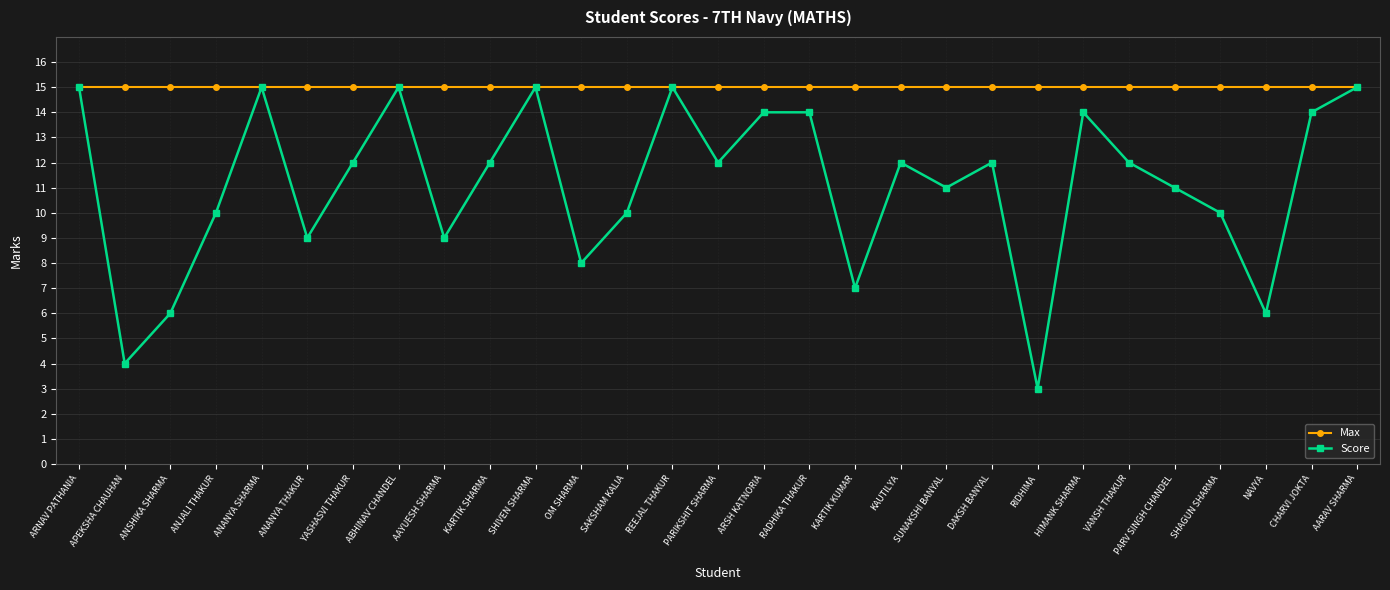

What is the value of the Score point at the 16th from the left?

14